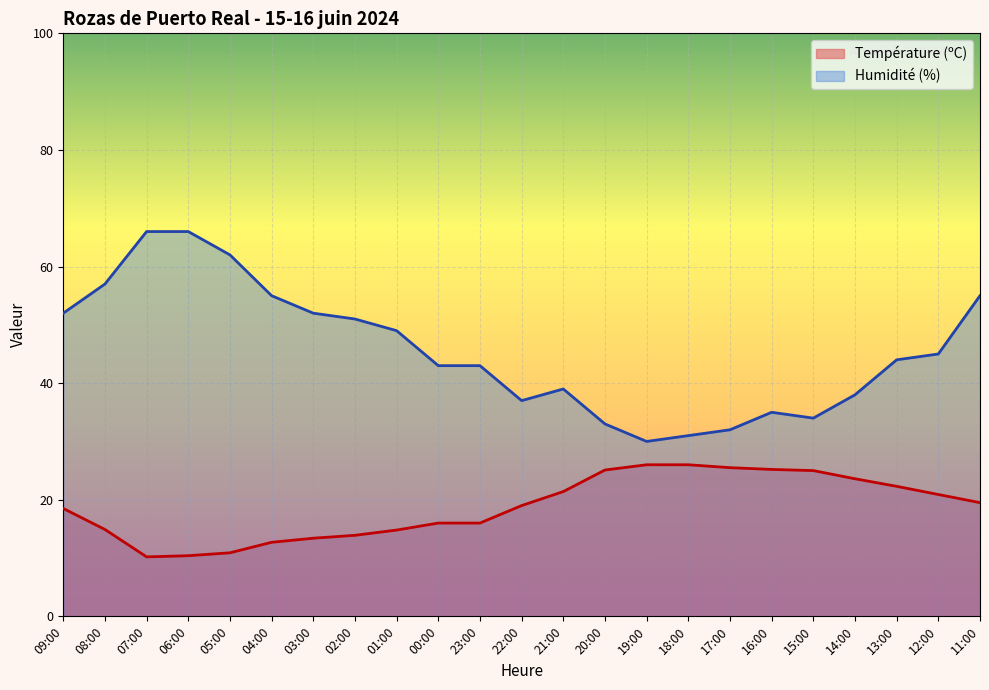

Which series has the largest total across all categories?

Humidité (%)